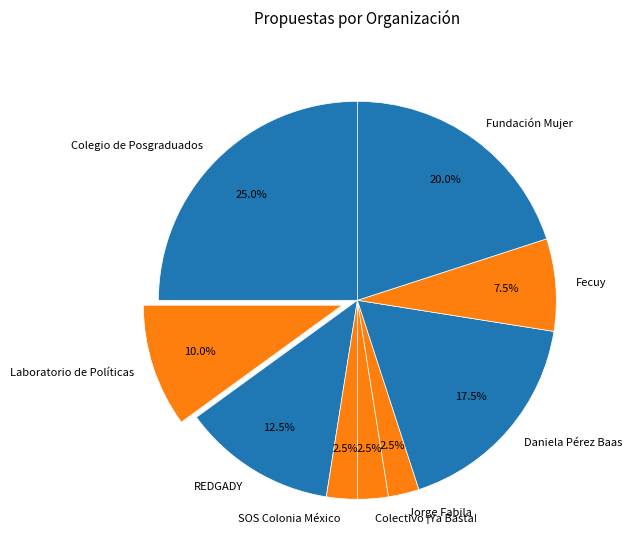

How many slices are in this pie chart?

9